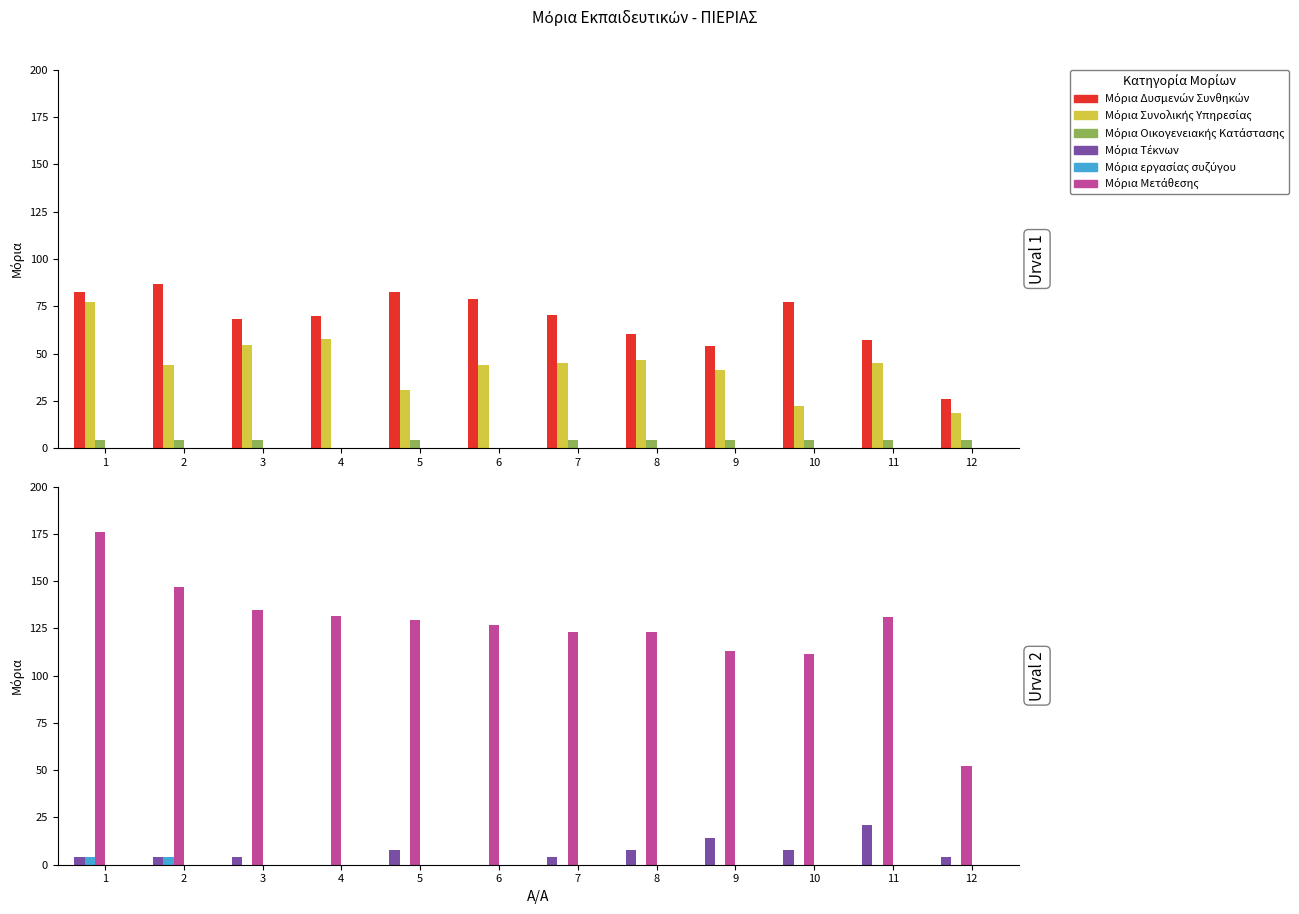

At 4, list the series in order from smallest to largest.

Μόρια Οικογενειακής Κατάστασης, Μόρια Τέκνων, Μόρια εργασίας συζύγου, Μόρια Συνολικής Υπηρεσίας, Μόρια Δυσμενών Συνθηκών, Μόρια Μετάθεσης